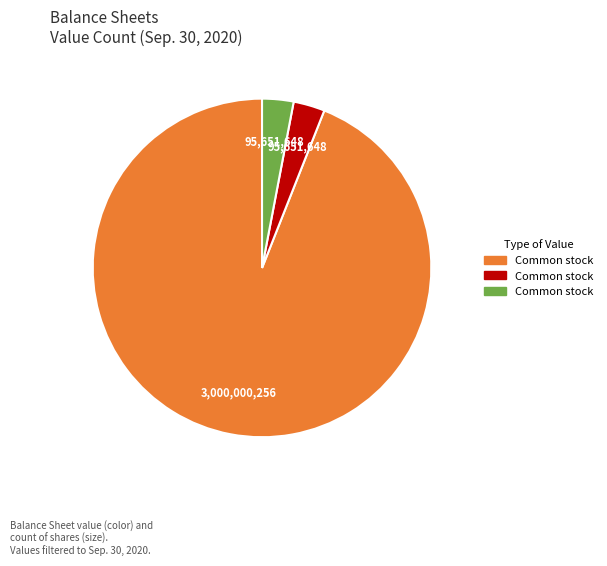

How many slices are in this pie chart?

3